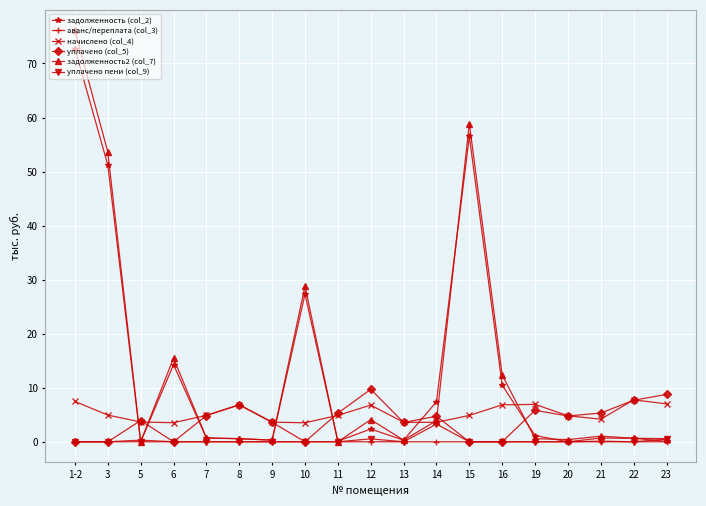

Which series has the widest spread of values?

задолженность2 (col_7)